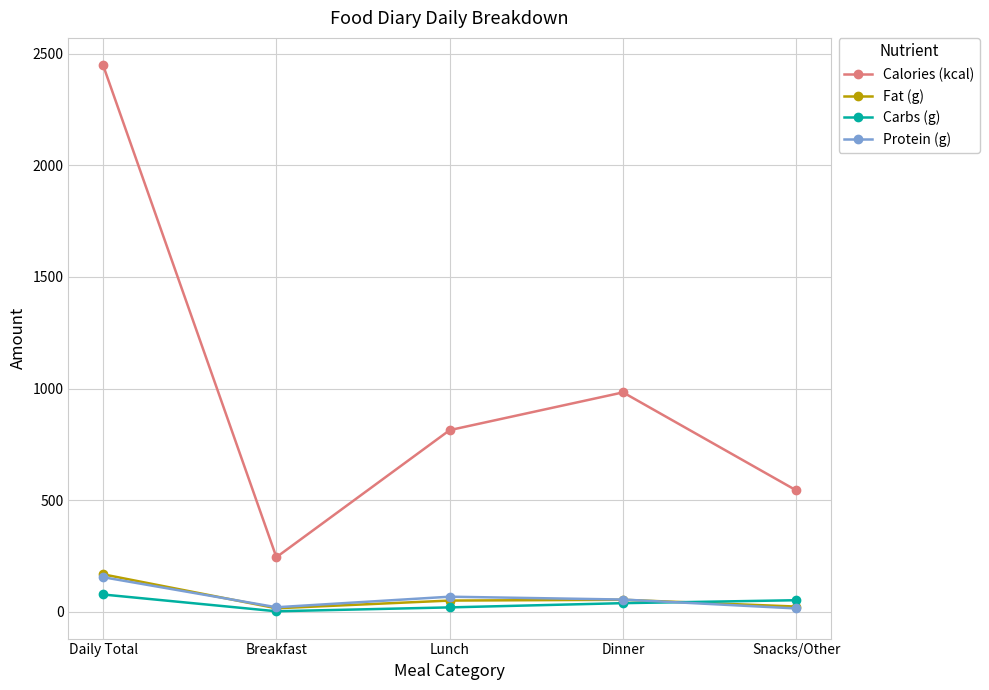

True or false: Calories (kcal) and Fat (g) intersect in this chart.

False